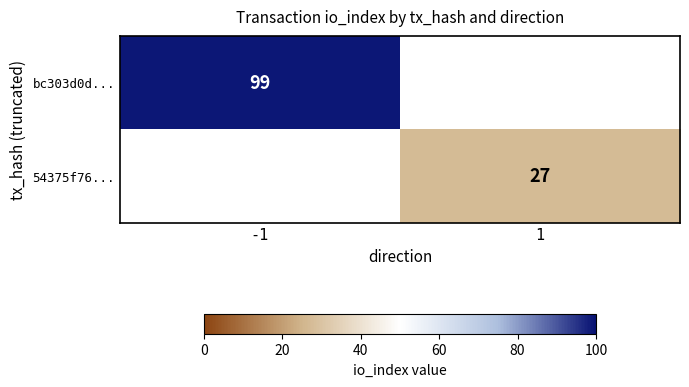

Is it true that 54375f76... equals 27 at 1?

True